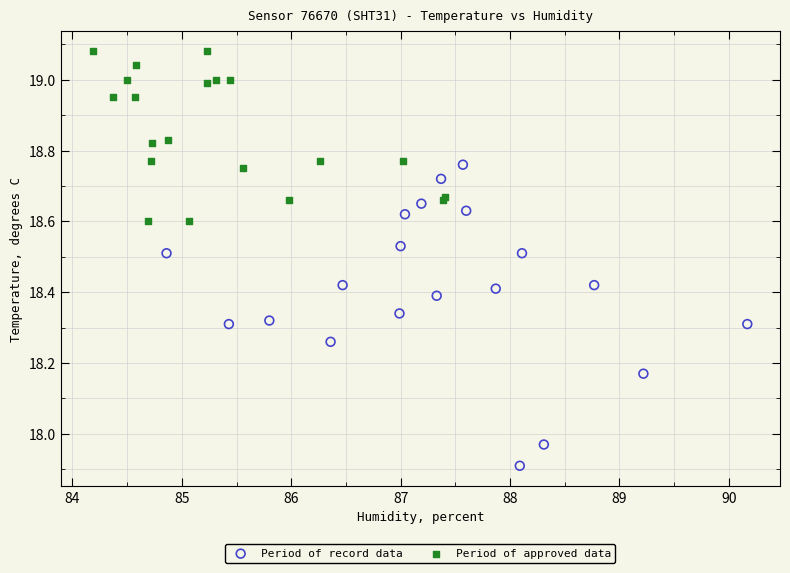

What are all the series names shown in the legend?

Period of record data, Period of approved data